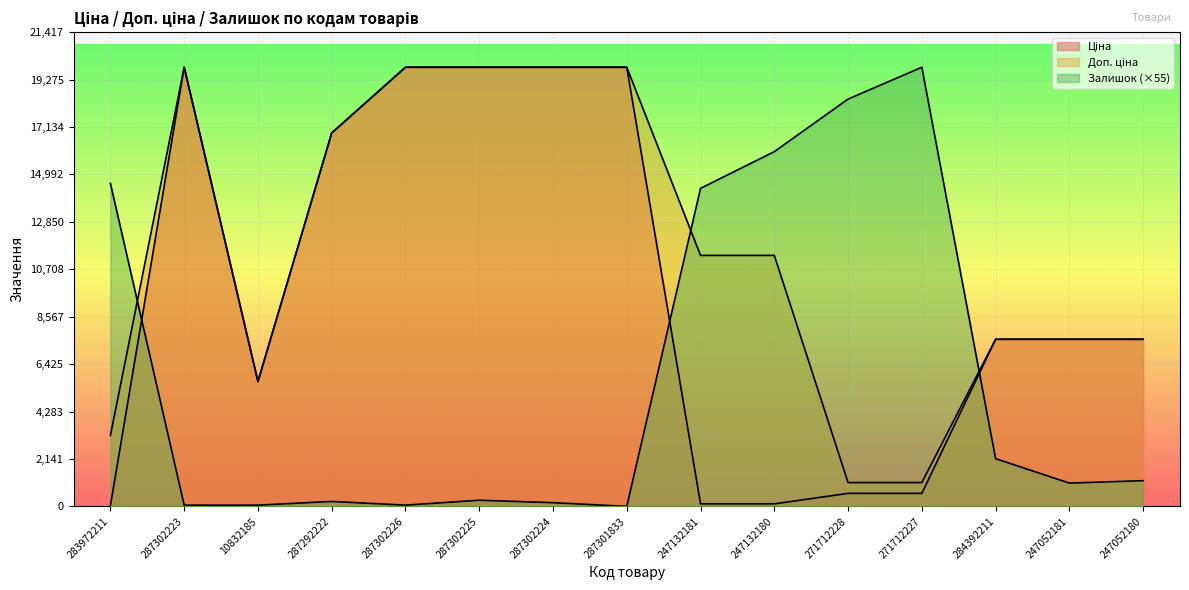

Rank the series at 287302225 from lowest to highest value.

Залишок, Ціна, Доп. ціна